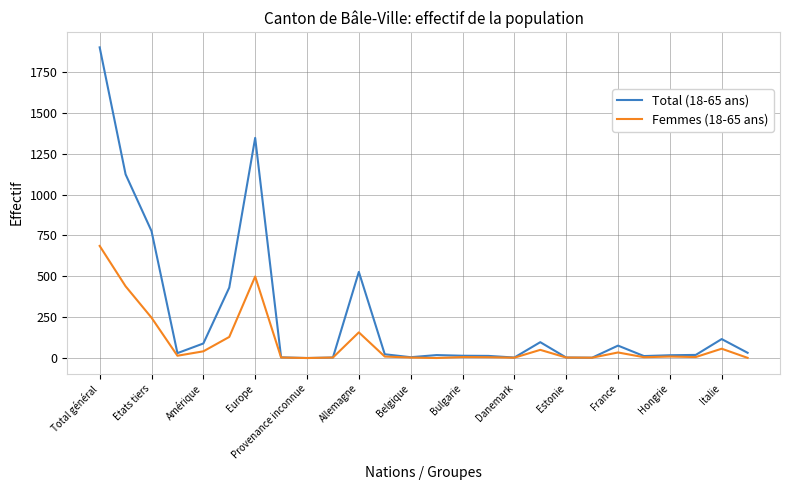

How many lines are shown in the chart?

2